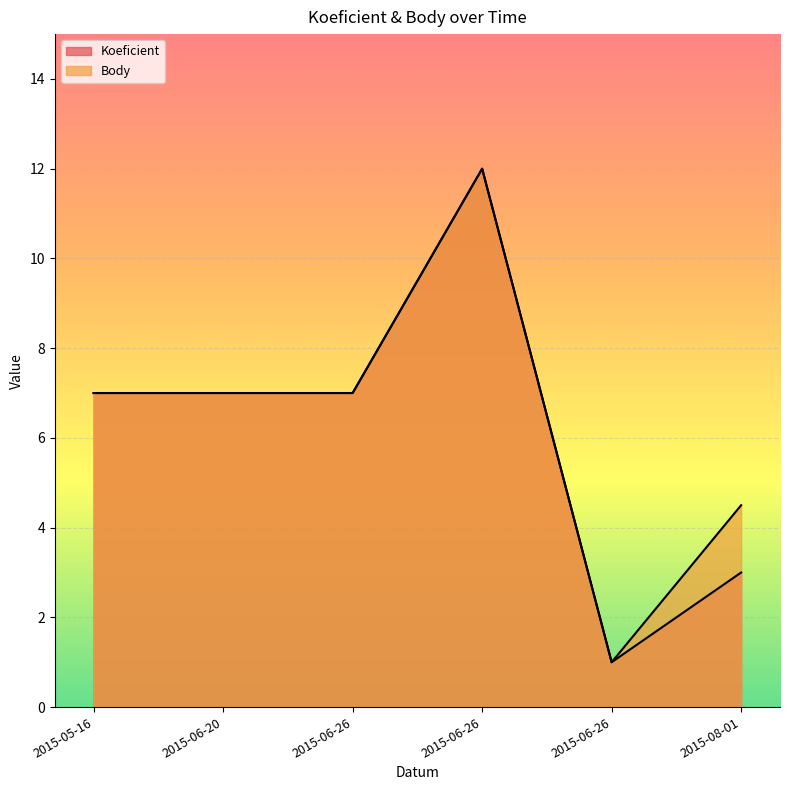

At which label does Body first exceed 7?

2015-06-26